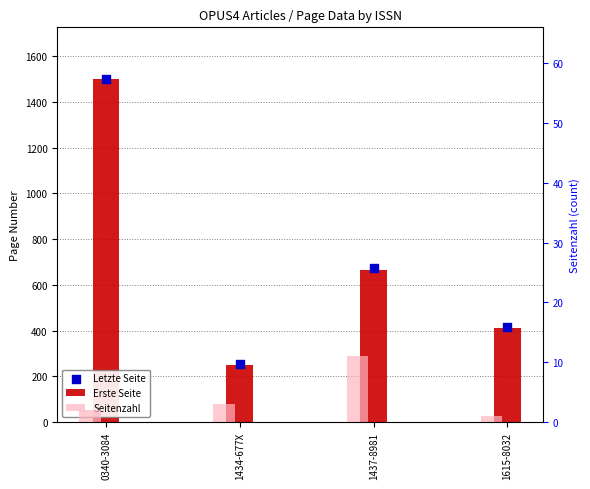

Which series has the widest spread of Y values?

Erste Seite